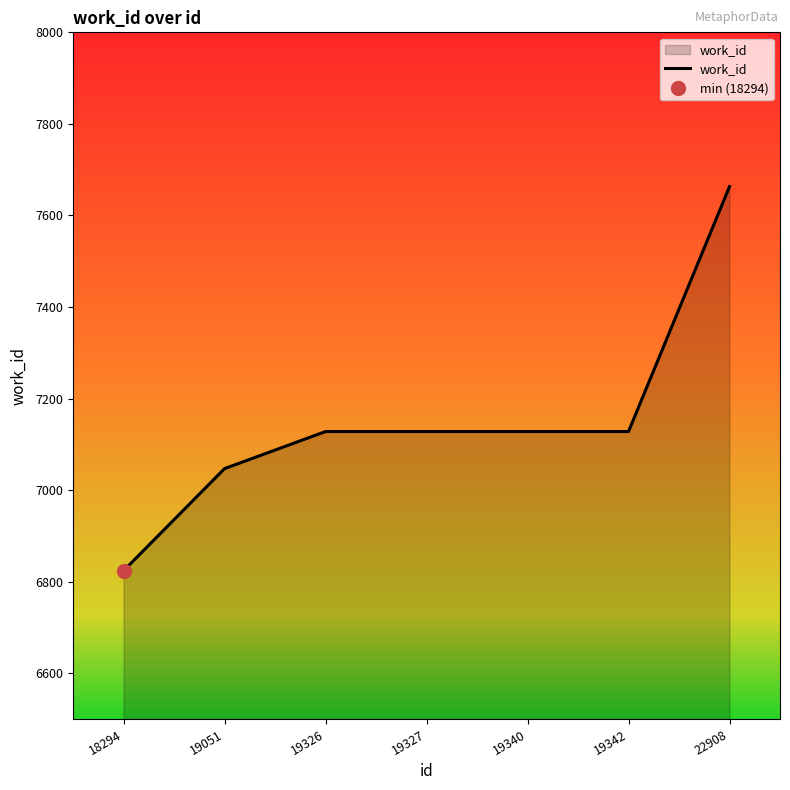

Reading left to right, list all the values displayed in this chart.

18294=6824	19051=7047	19326=7128	19327=7128	19340=7128	19342=7128	22908=7663